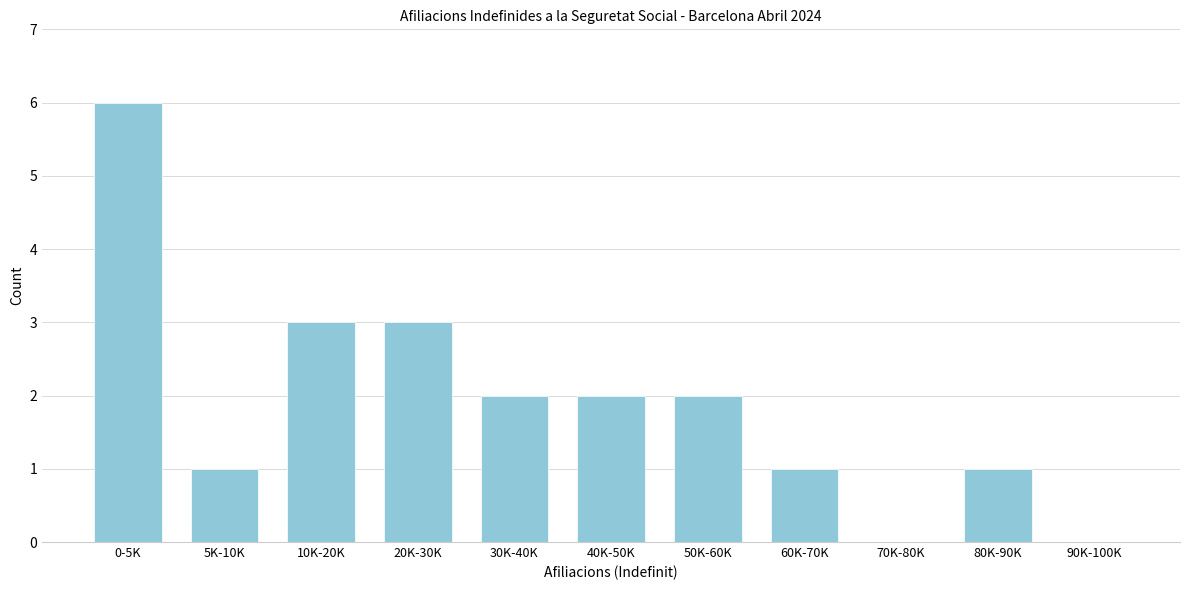

What is the greatest value displayed?

6